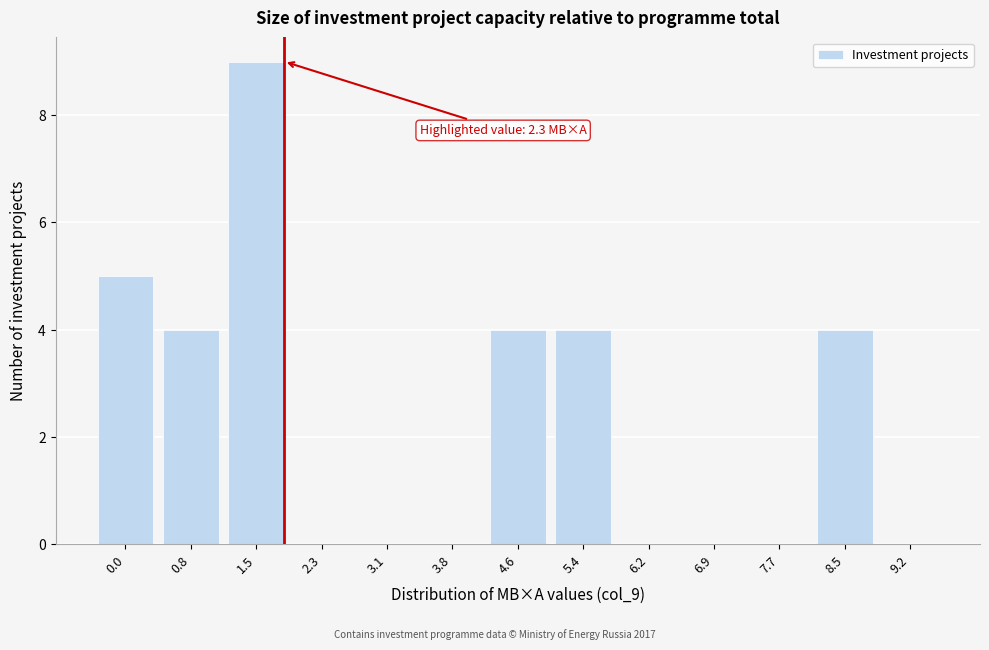

Reading left to right, what are all the values shown in this chart?

0.0=5	0.8=4	1.5=9	2.3=0	3.1=0	3.8=0	4.6=4	5.4=4	6.2=0	6.9=0	7.7=0	8.5=4	9.2=0